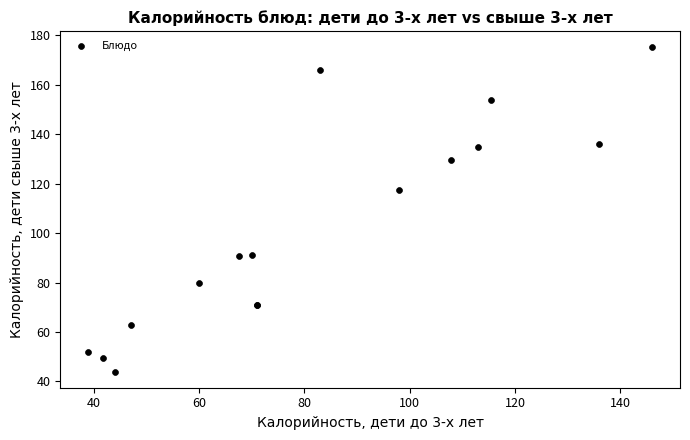

What Y value in the scatter plot is closest to 109?

117.6